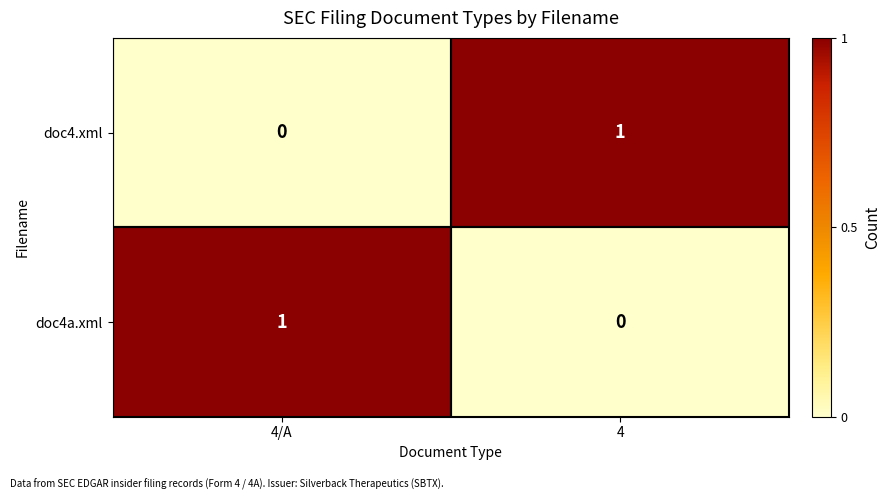

Which category has the lowest value in the doc4a.xml series?

4